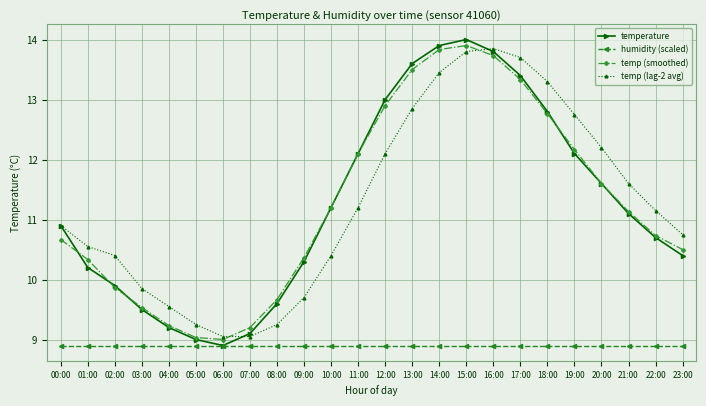

Read the temp (lag-2 avg) value at 00:00.

10.9